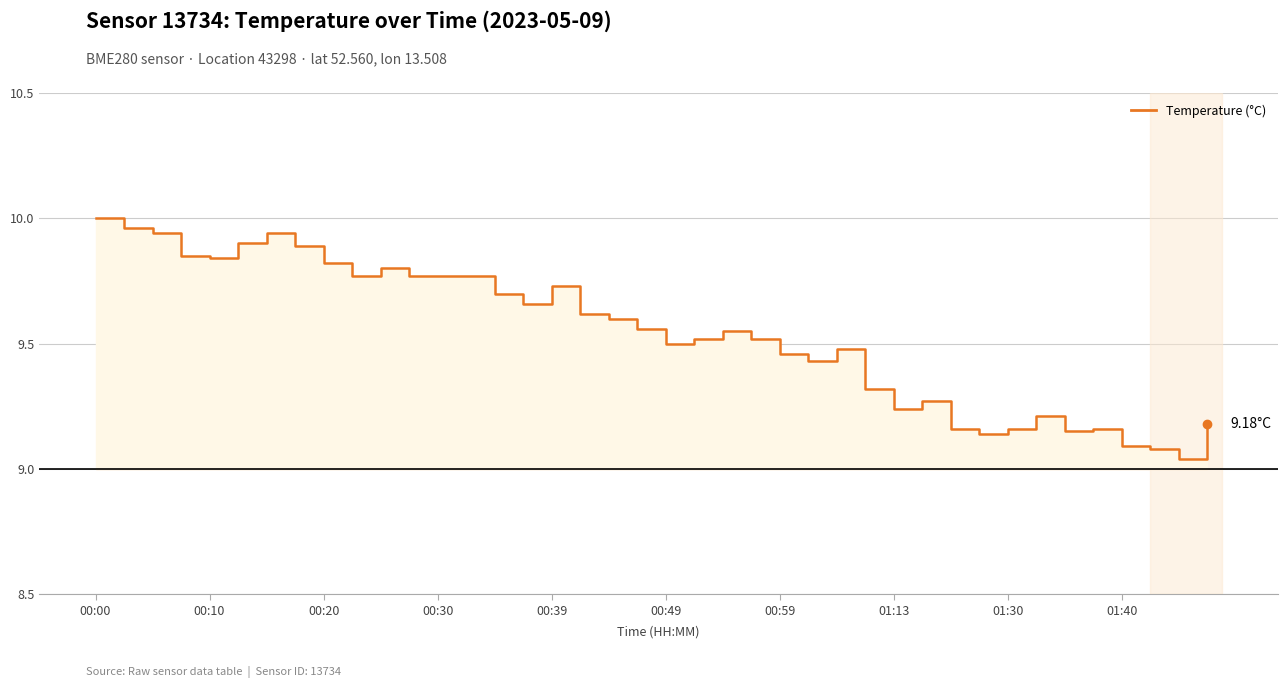

Between 20 and 38, which is larger?

20